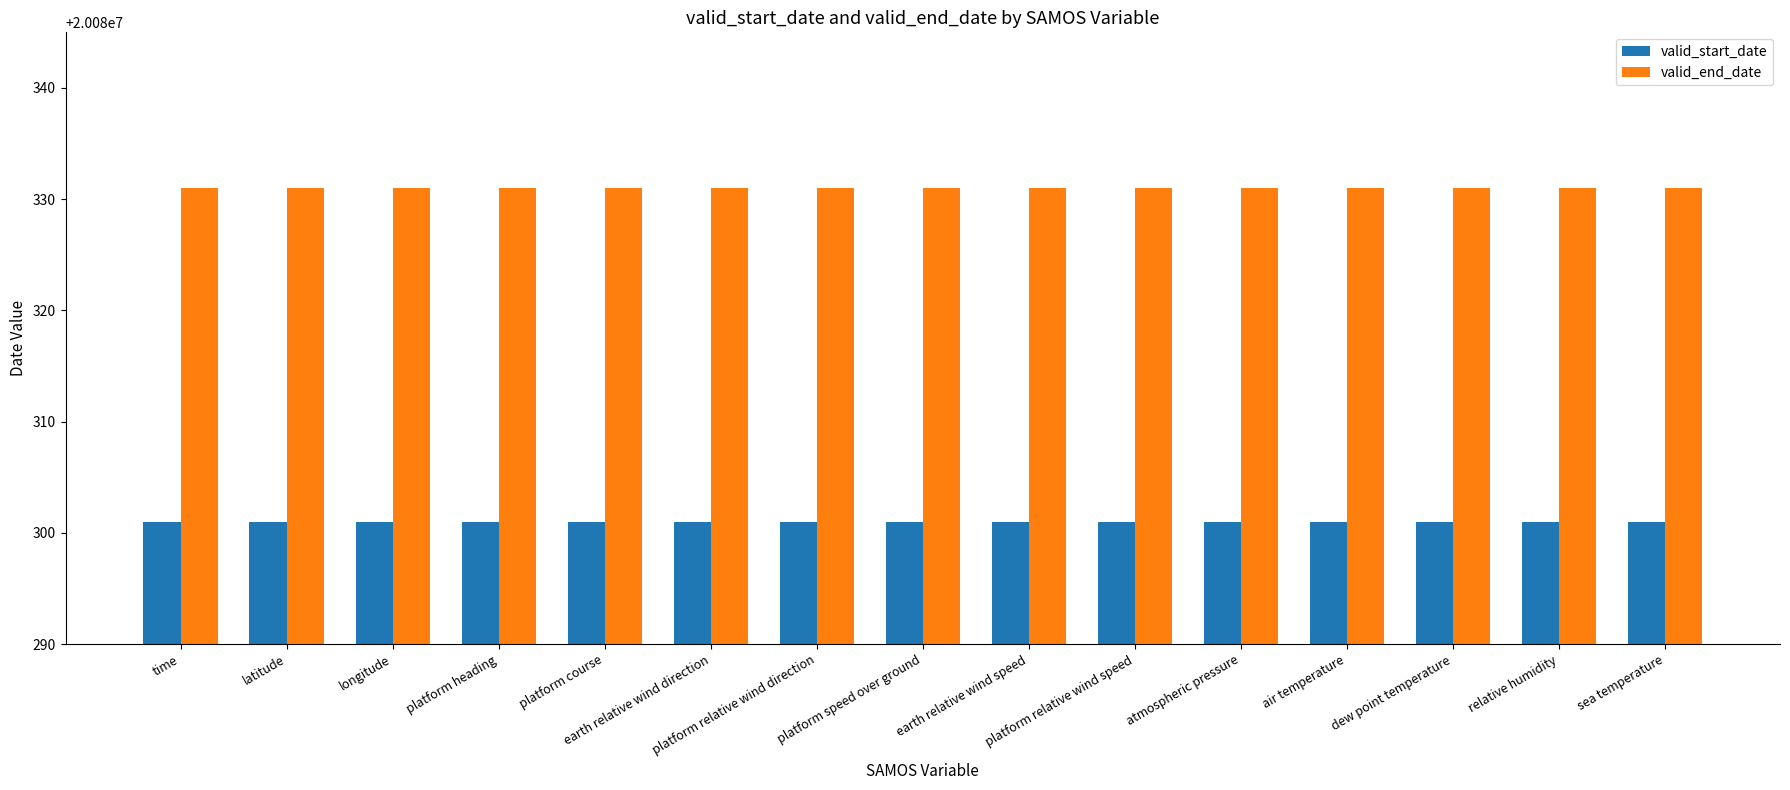

Reading left to right, list all the values displayed in this chart.

valid_start_date: 20080301	20080301	20080301	20080301	20080301	20080301	20080301	20080301	20080301	20080301	20080301	20080301	20080301	20080301	20080301
valid_end_date: 20080331	20080331	20080331	20080331	20080331	20080331	20080331	20080331	20080331	20080331	20080331	20080331	20080331	20080331	20080331